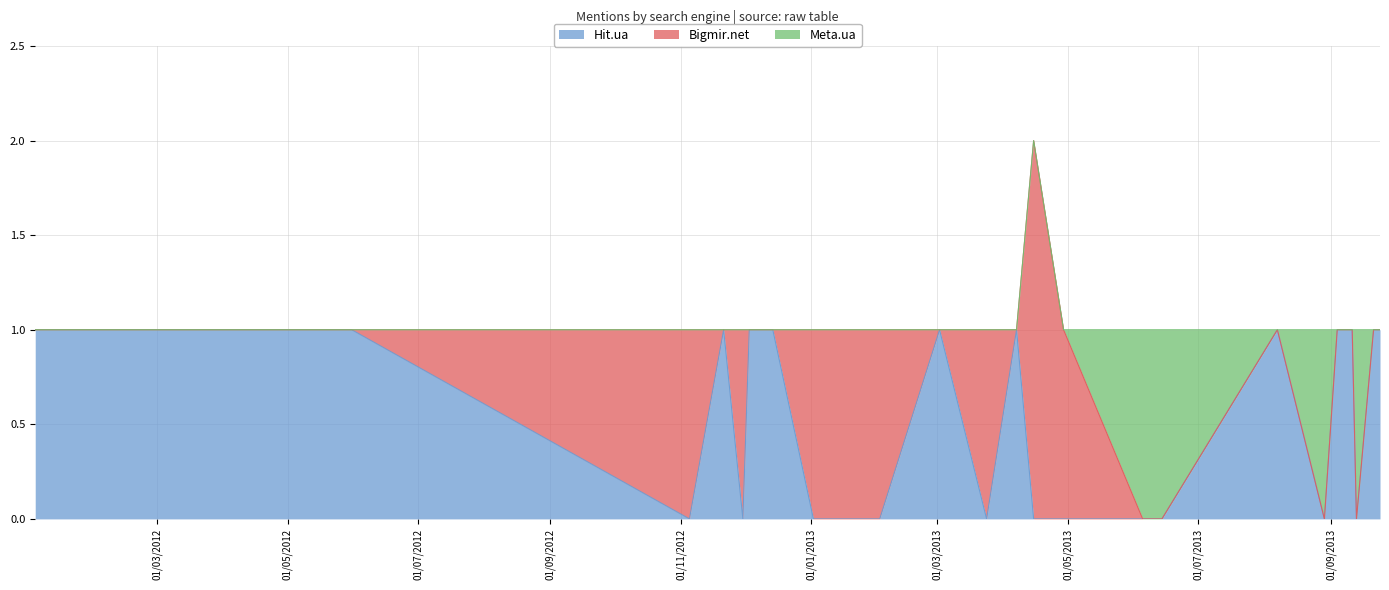

What are all the series names shown in the legend?

Hit.ua, Bigmir.net, Meta.ua